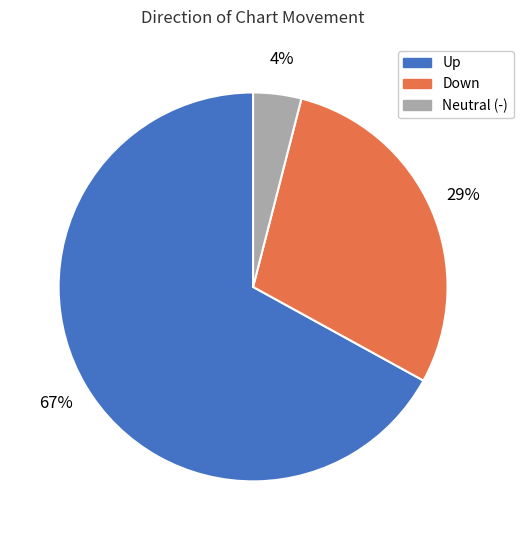

Rank the categories by value from lowest to highest.

Neutral (-), Down, Up